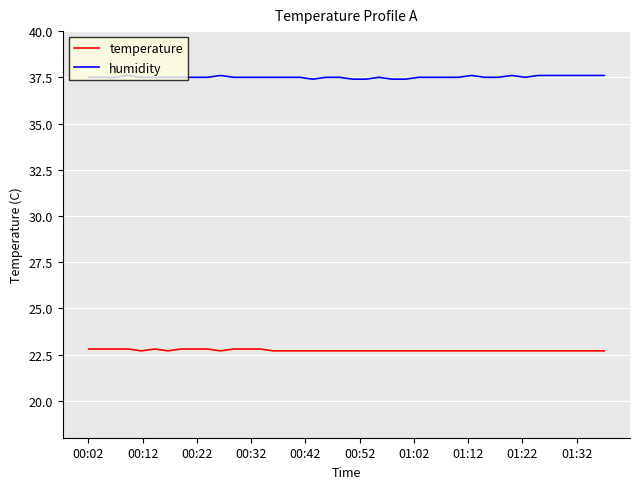

True or false: humidity and temperature cross at least once.

False